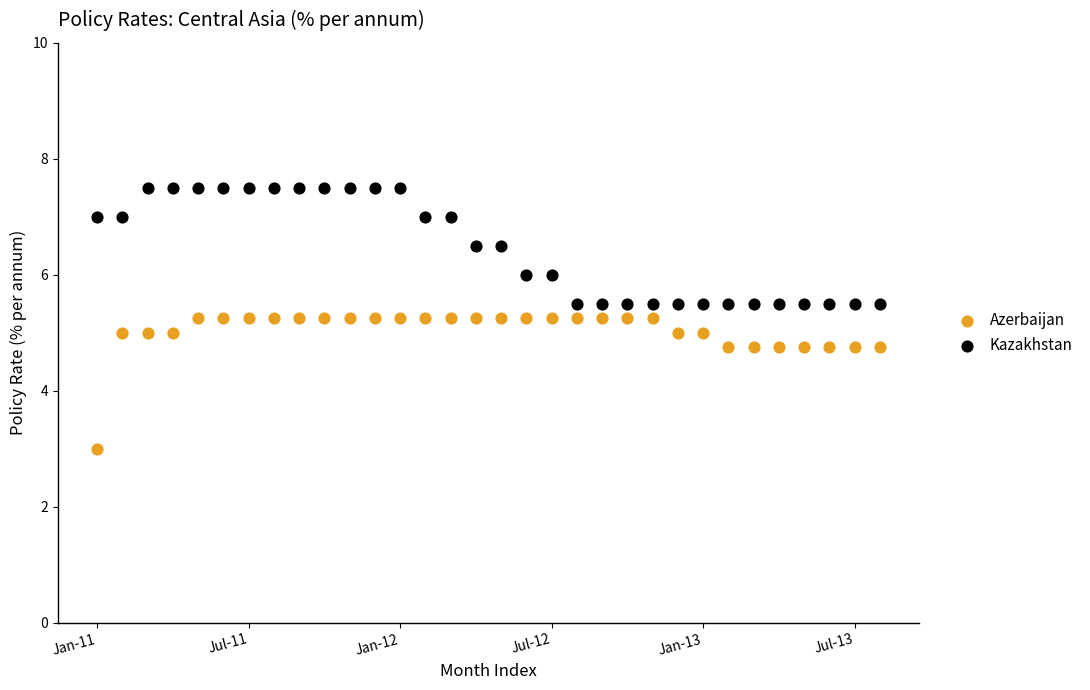

Across all data points, what is the range of Y values (max minus min)?

4.5